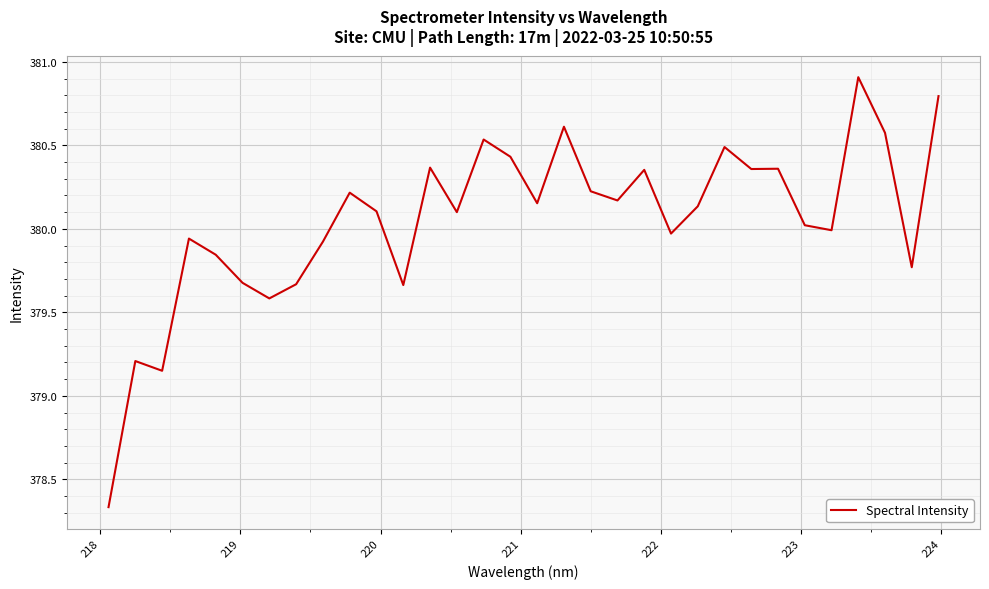

How many lines are shown in the chart?

1